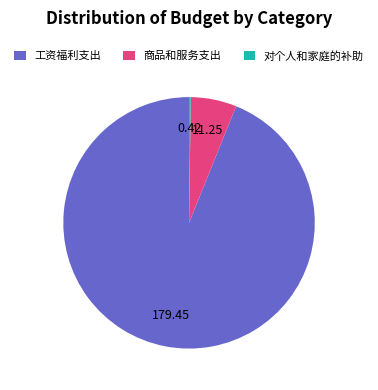

Which slice represents more than half of the pie?

工资福利支出